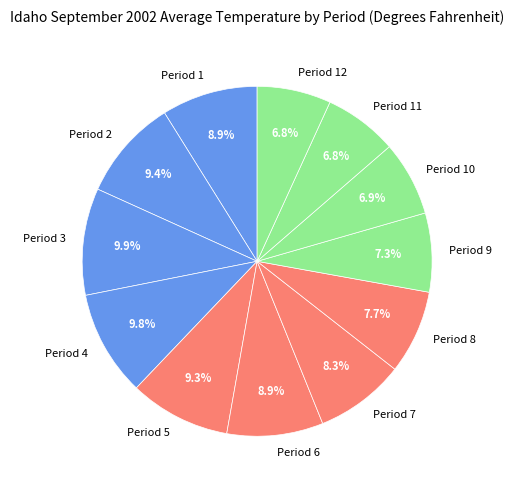

What is the ratio of the value at Period 6 to the value at Period 3?

0.9